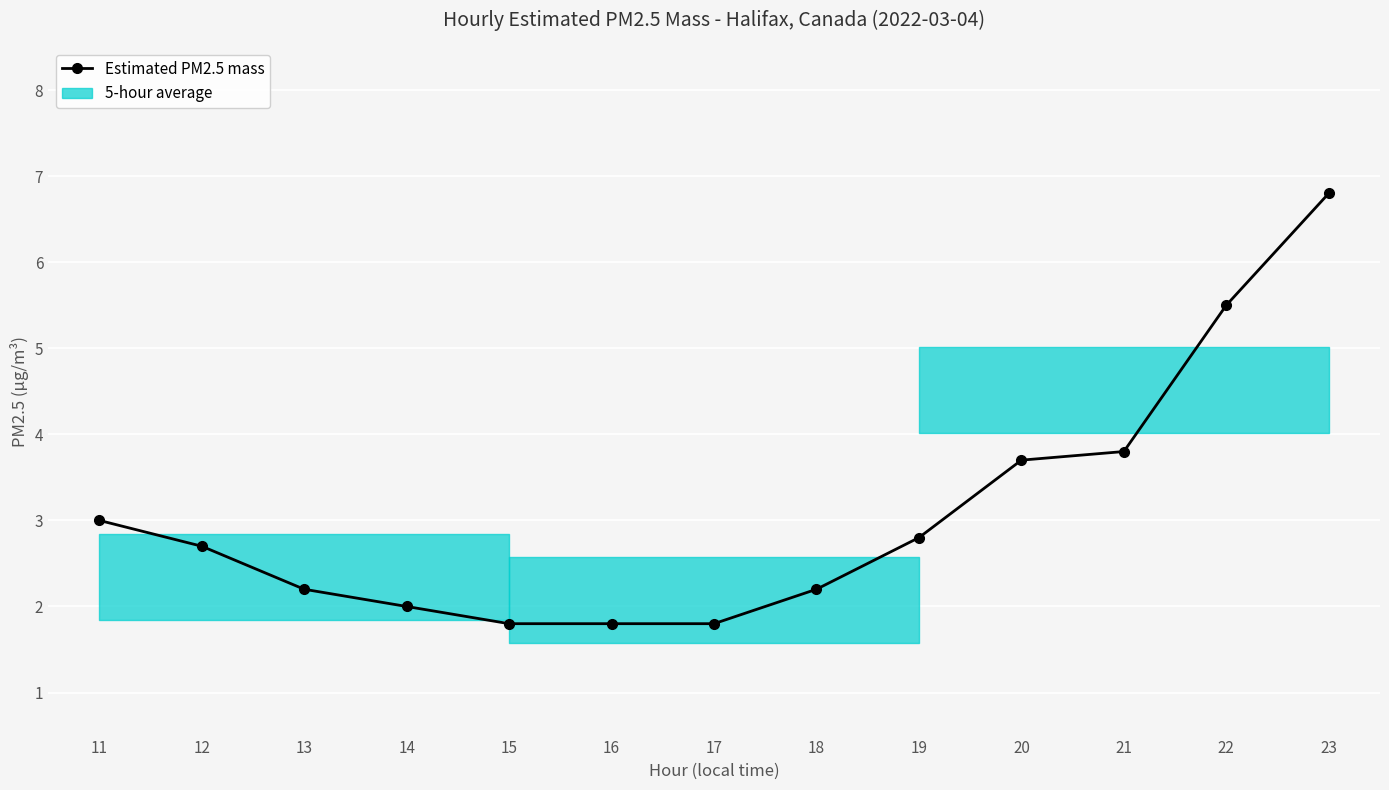

Which has a higher value, 18 or 23?

23